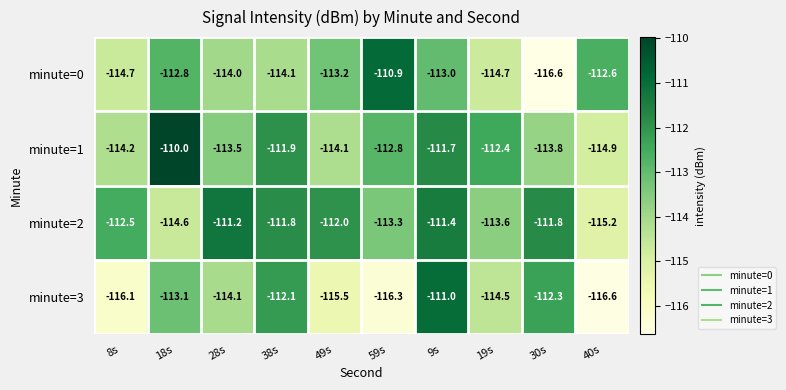

Which series has the largest total across all categories?

minute=2